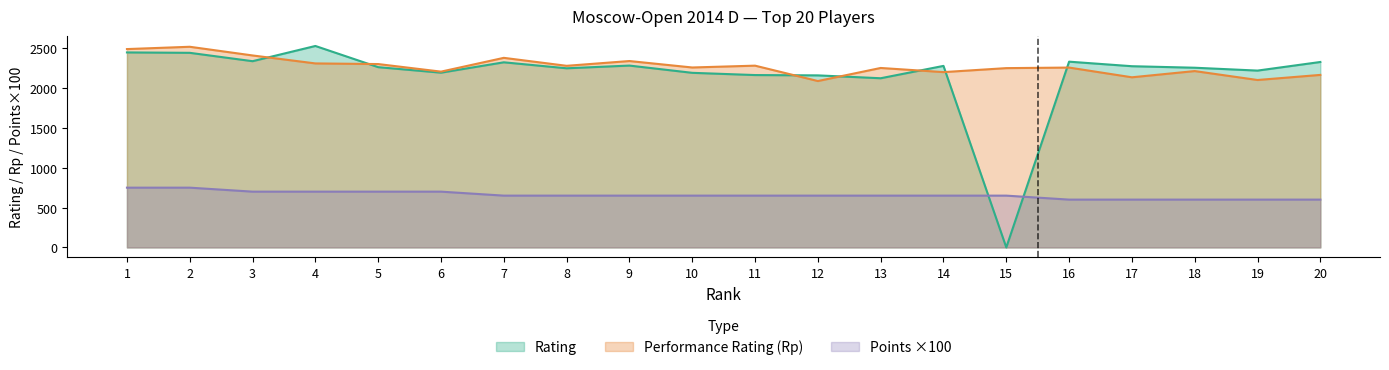

How many lines are shown in the chart?

3